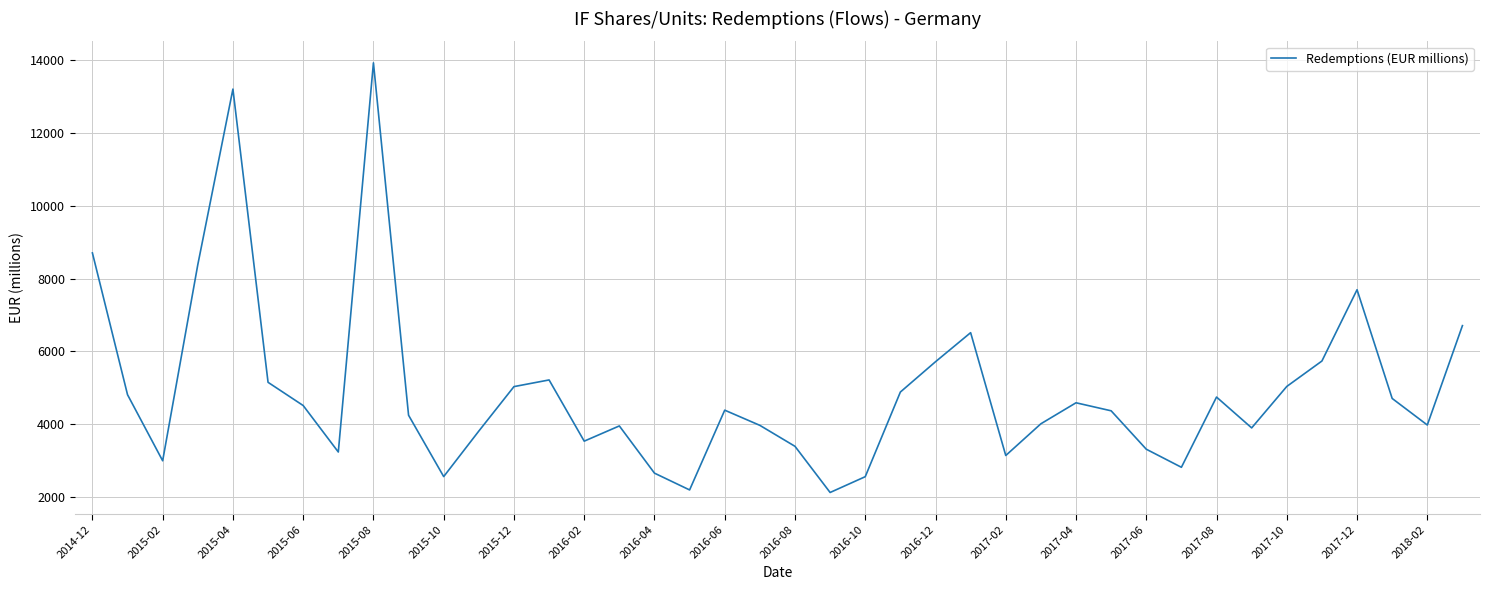

How many lines are shown in the chart?

1